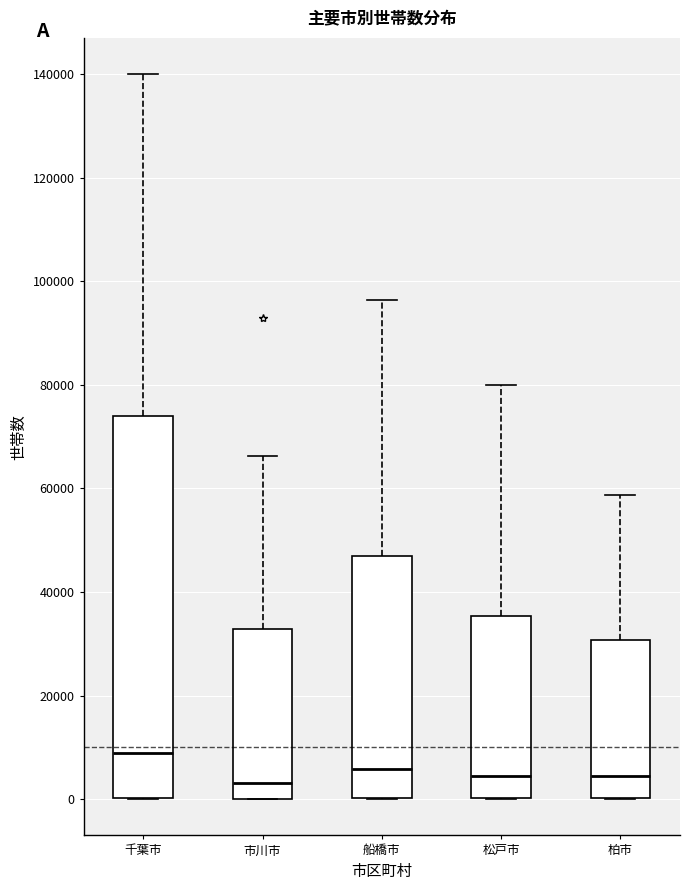

Which box is the tallest, from its lower edge to its upper edge?

千葉市